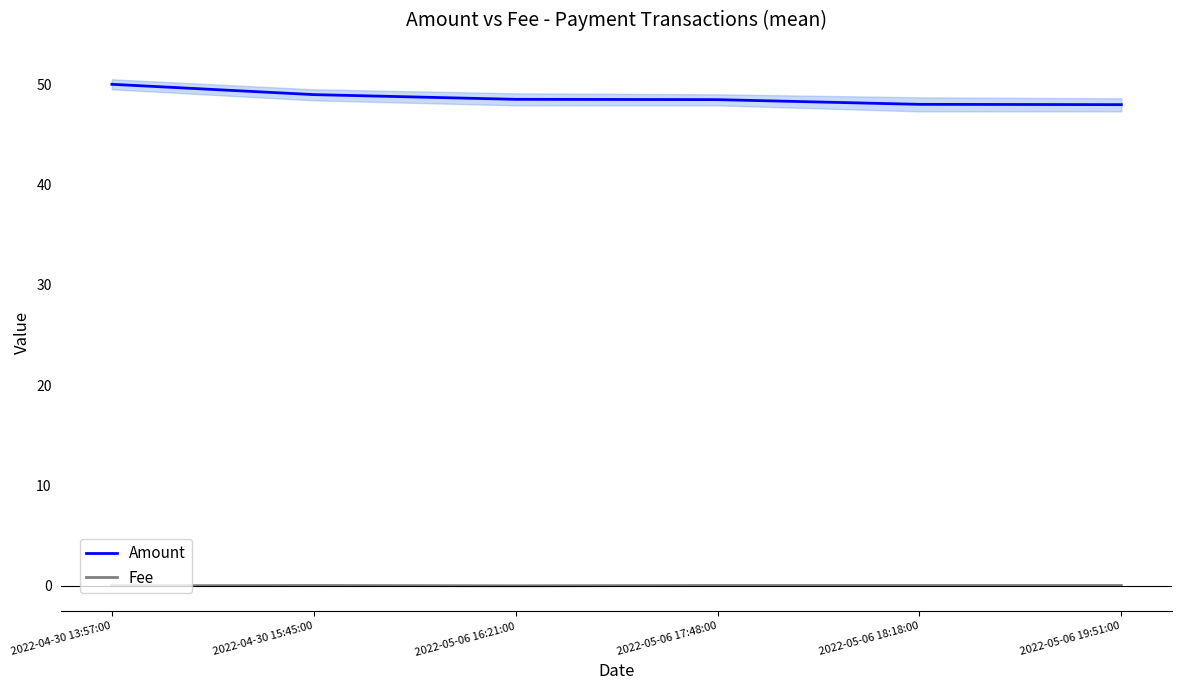

The value of Amount at 2022-05-06 17:48:00 is 30.0. True or false?

False